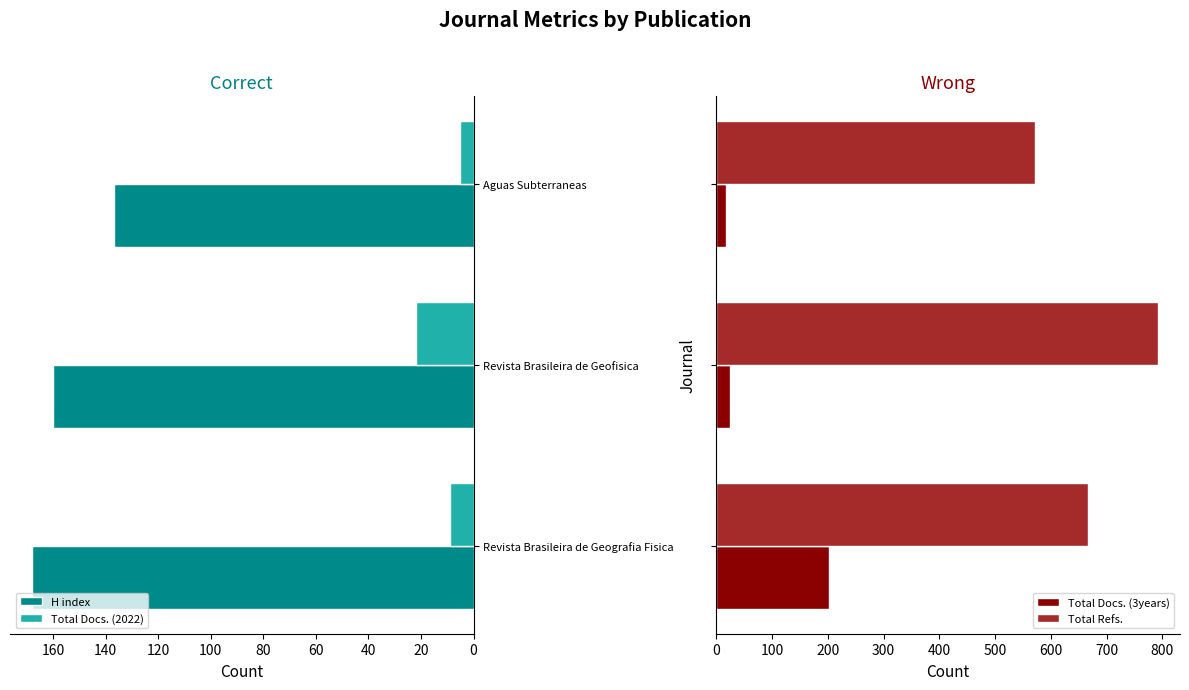

How many data points in Total Docs. (2022) are above 9?

1